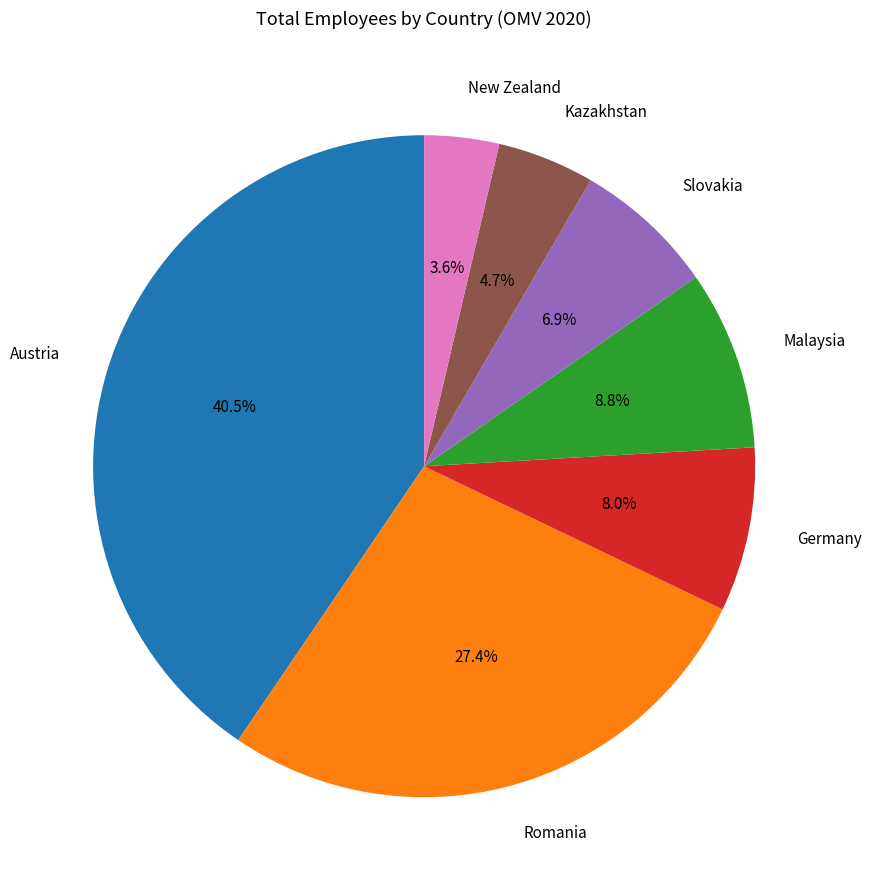

To the nearest percent, what is the difference between the Kazakhstan and Slovakia slice percentages?

2%